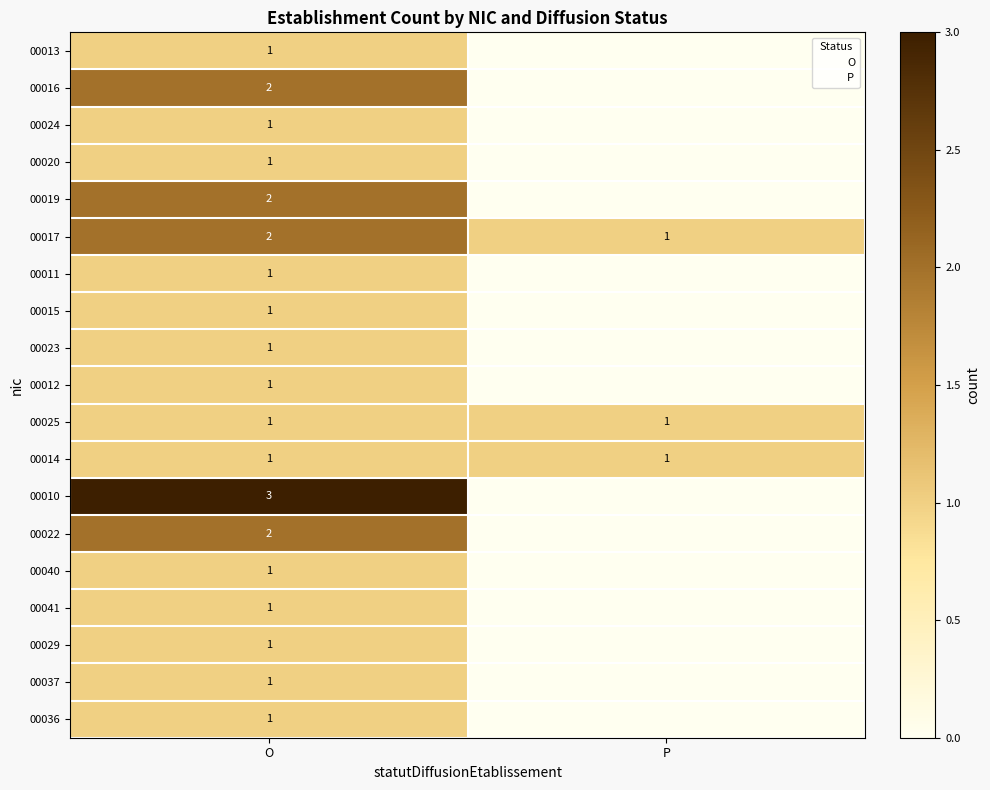

Which has a higher value, P or O?

O